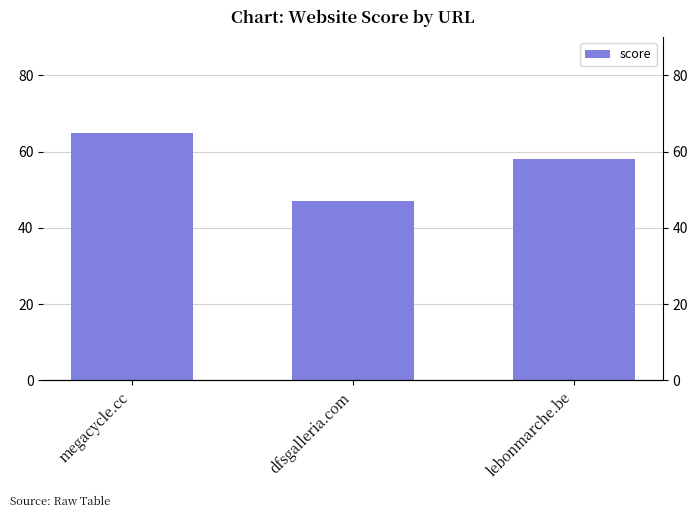

What is the minimum value shown in the chart?

47